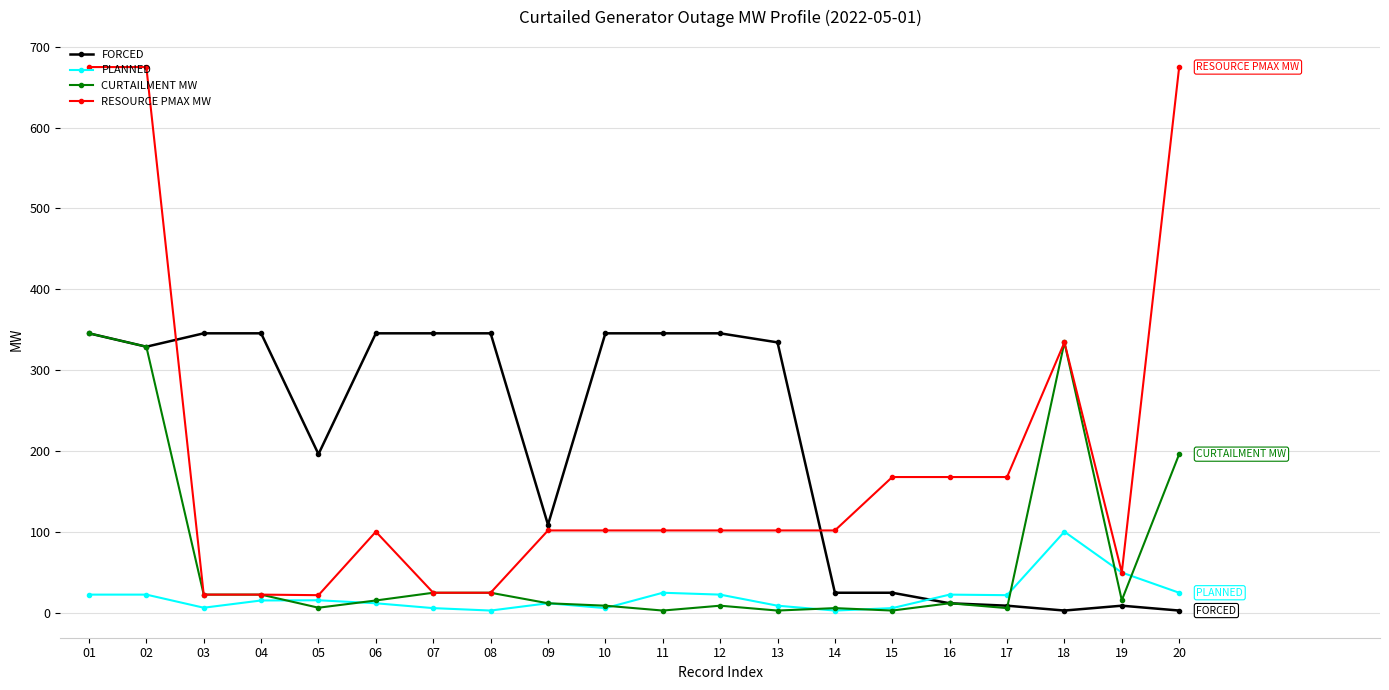

What is the value of the PLANNED point at the 1st from the left?

22.7